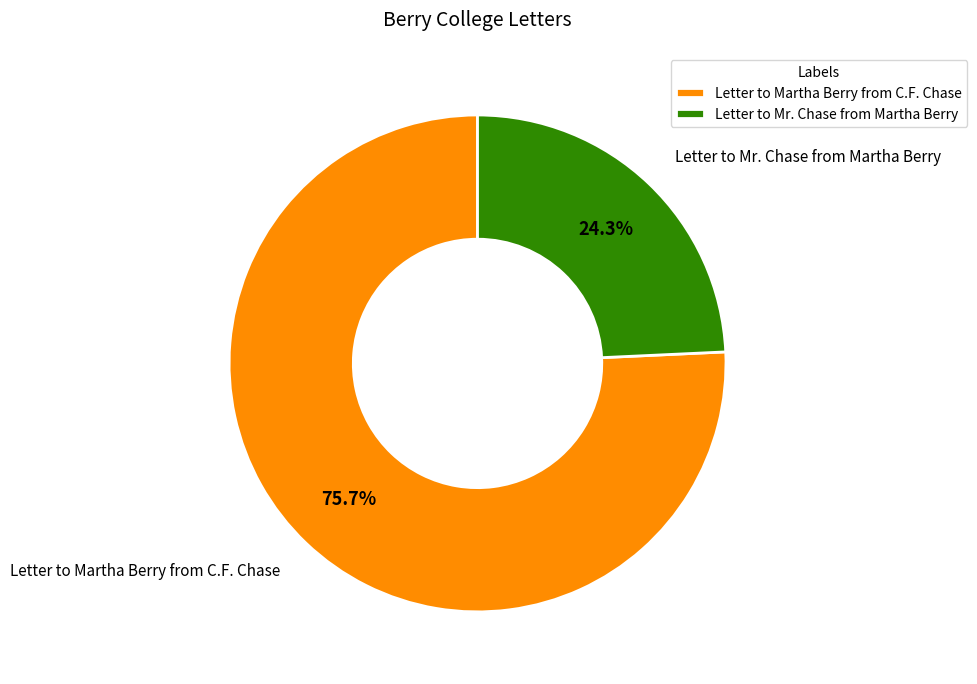

Which slice is the largest?

Letter to Martha Berry from C.F. Chase